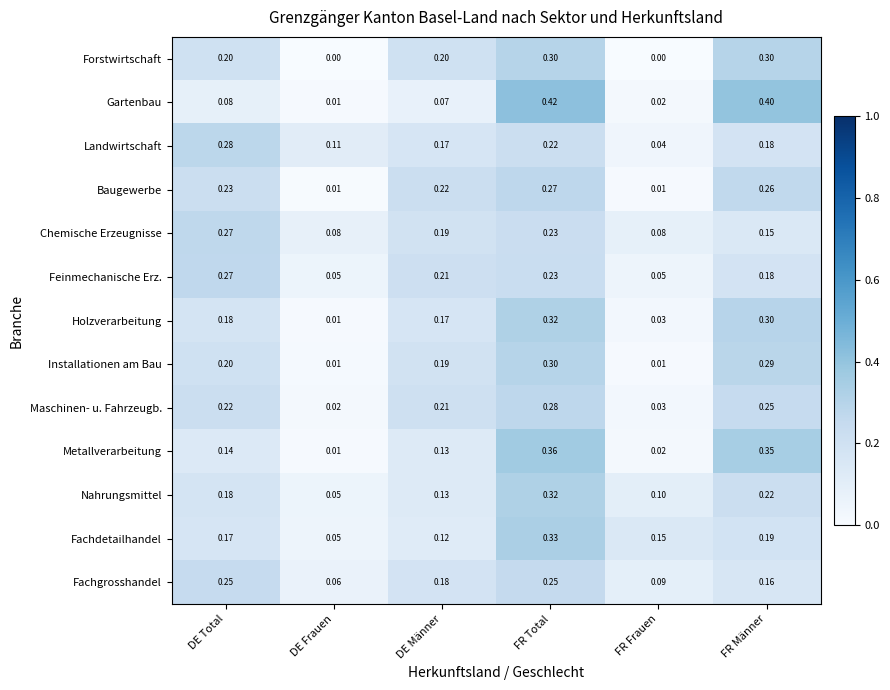

Rank the categories by Metallverarbeitung value from highest to lowest.

FR Total, FR Männer, DE Total, DE Männer, FR Frauen, DE Frauen